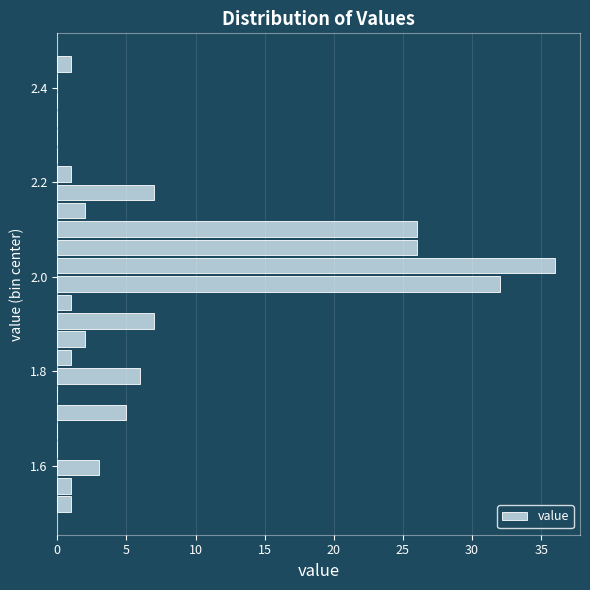

Read against the y-axis, roughly where is the centre of the longest bar?

2.02